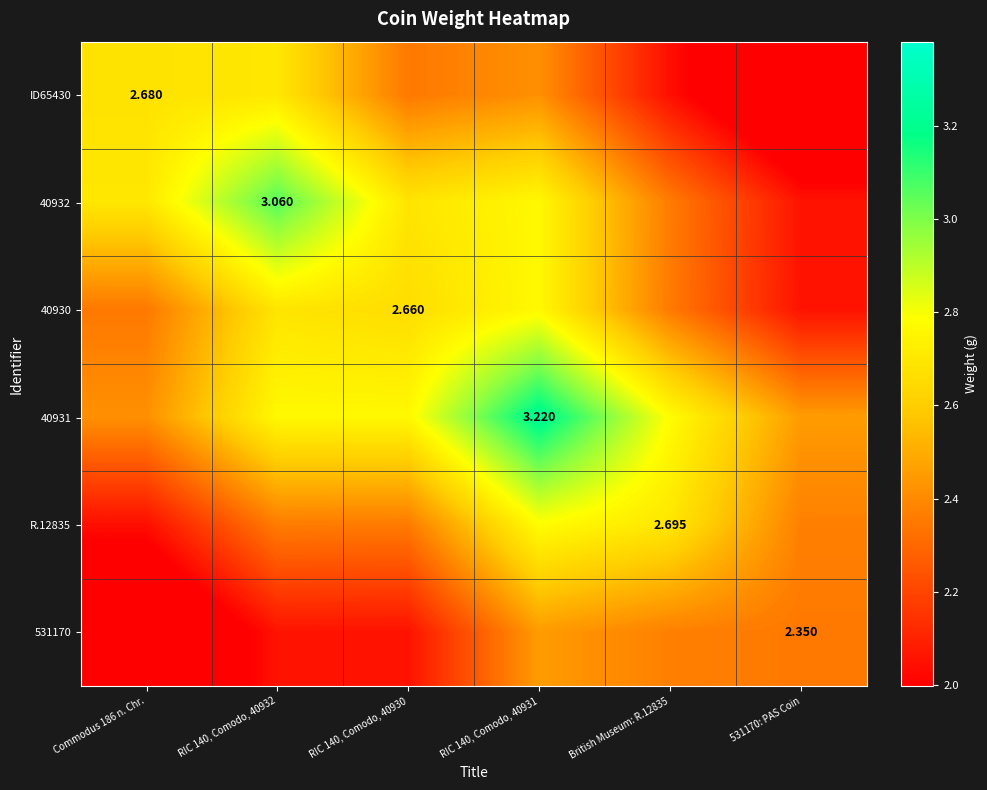

The 40932 series shows 2.1 at 531170: PAS Coin. True or false?

True